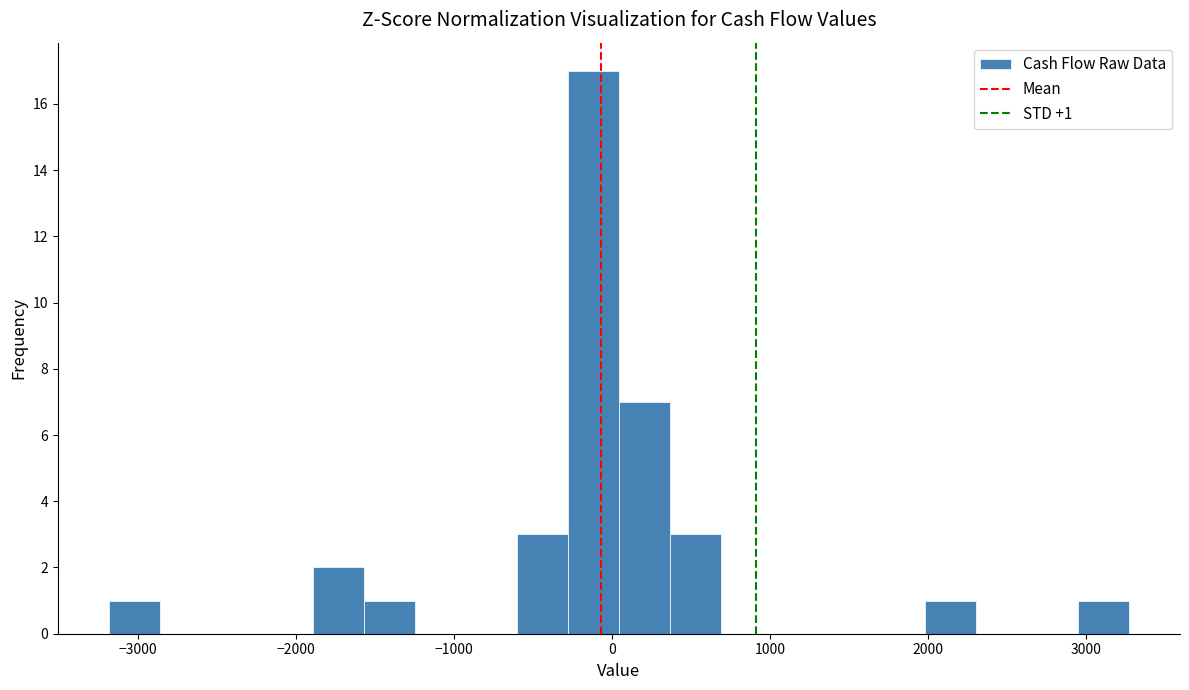

Around what value on the x-axis is the tallest bar? Give the approximate position of its centre, as read against the axis.

-100